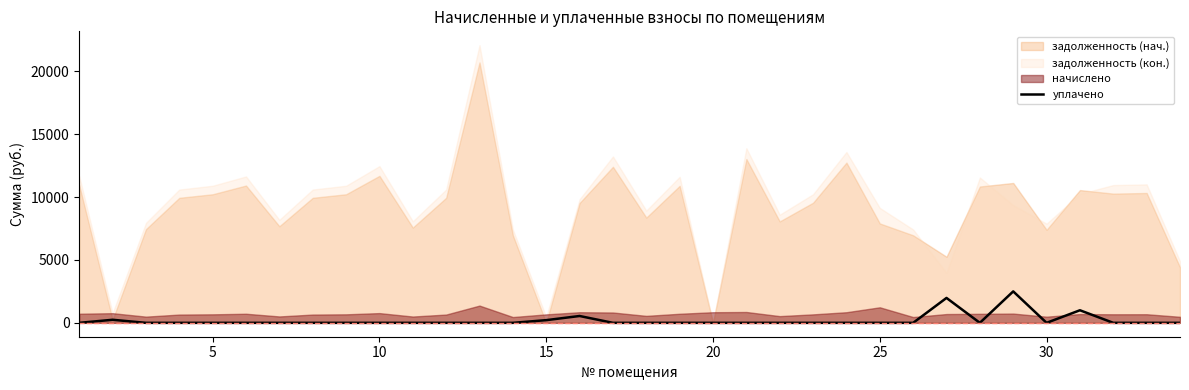

How many interior local peaks (higher than both neighbors) does the data have?

5